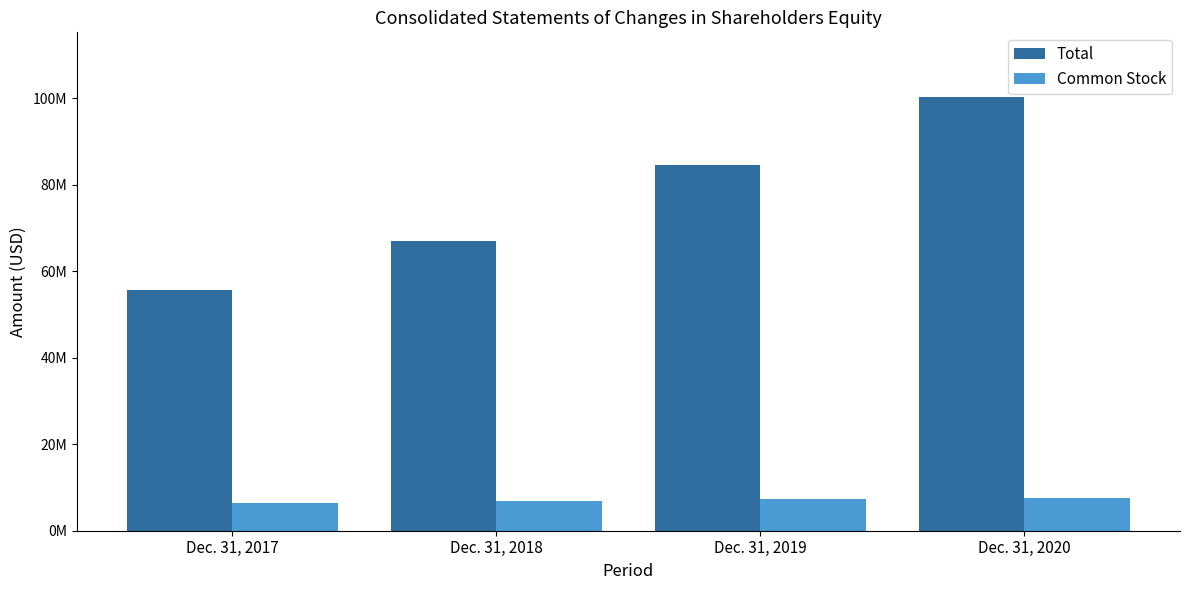

Read the Total value at Dec. 31, 2020, to the nearest 100.

100154000